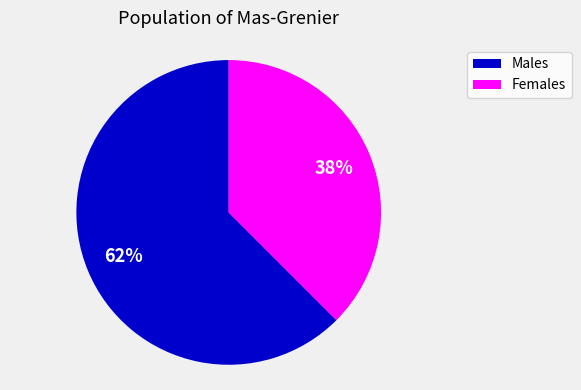

Rank the categories by value from highest to lowest.

Males, Females